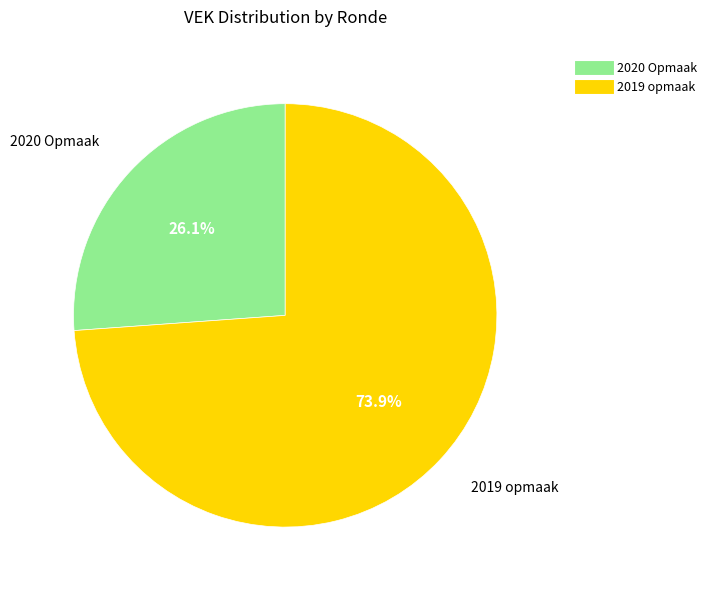

Does any single category account for the majority?

Yes